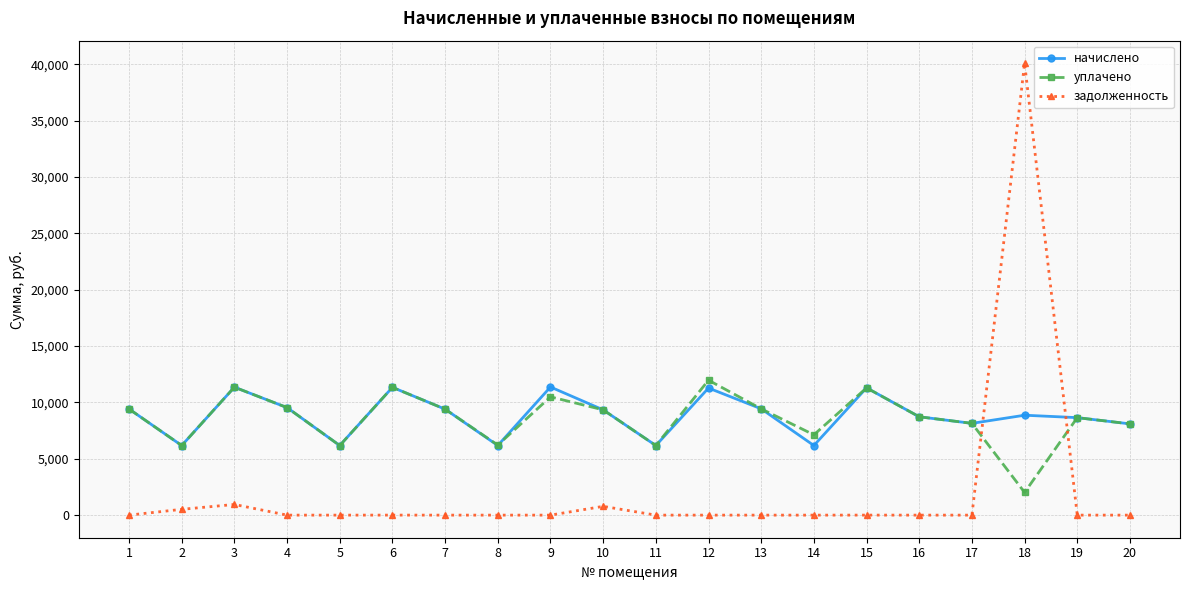

The начислено series shows 1749.3 at 5. True or false?

False